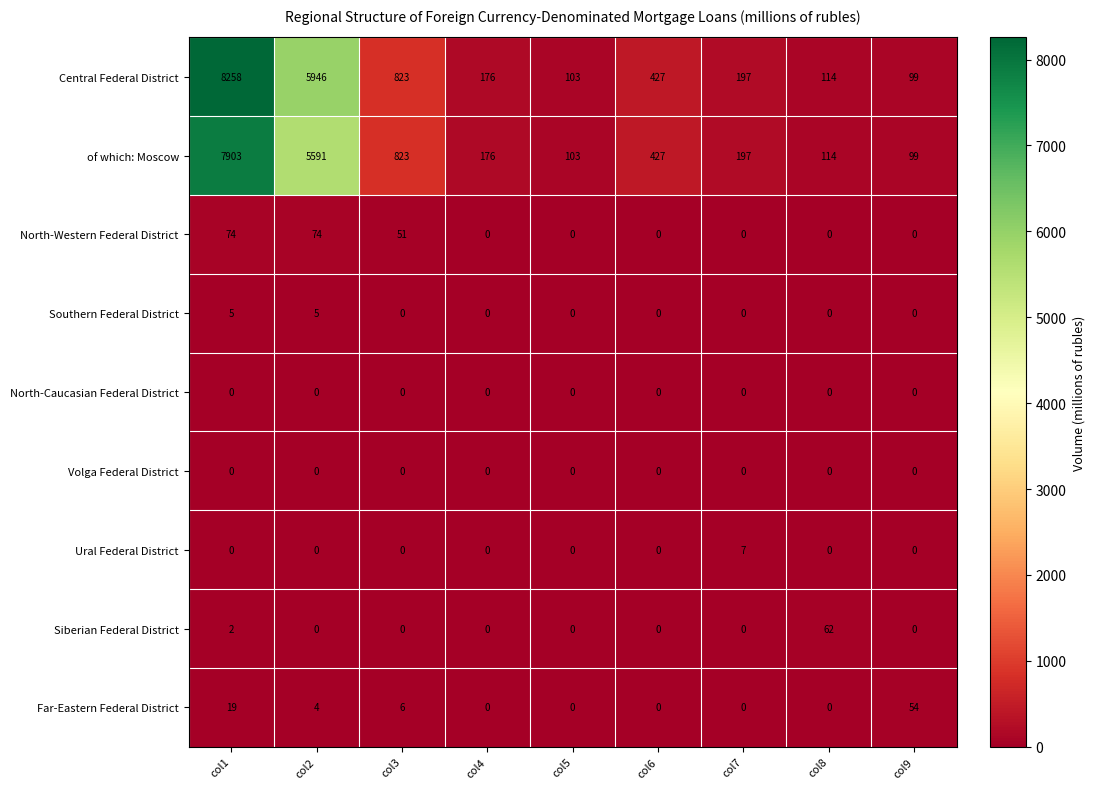

At which label does Ural Federal District reach its peak?

col7